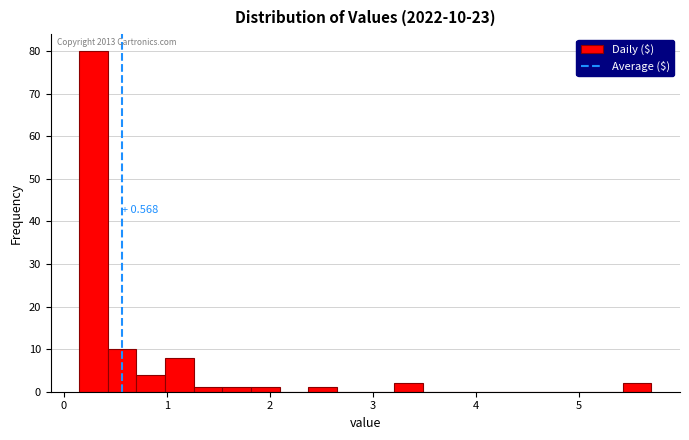

Around what value on the x-axis is the tallest bar? Give the approximate position of its centre, as read against the axis.

0.3